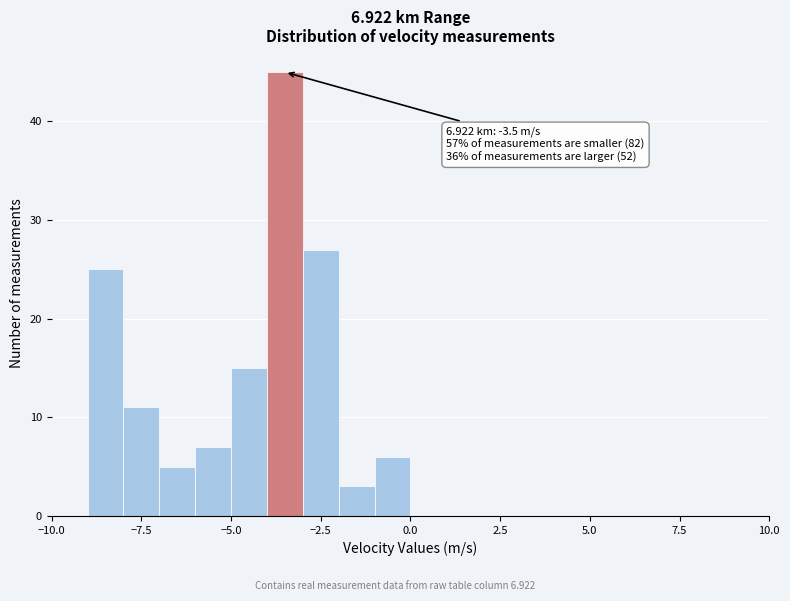

Read against the x-axis, roughly where is the centre of the tallest bar?

-3.5